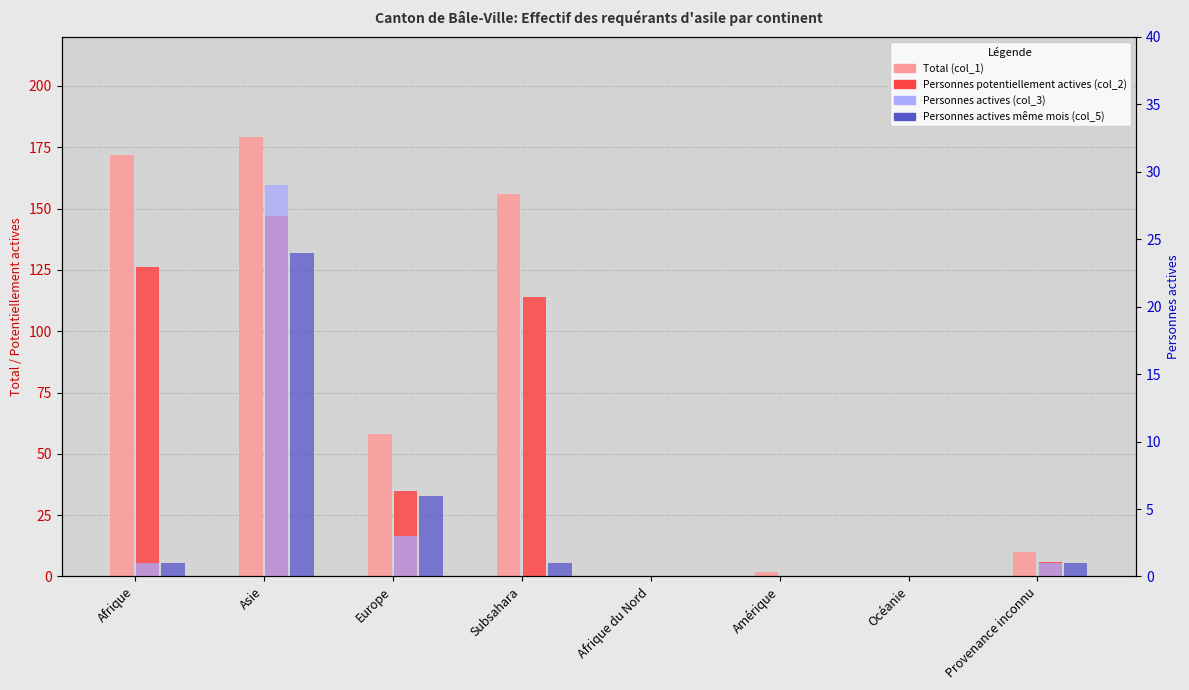

How many distinct data groups are displayed?

4